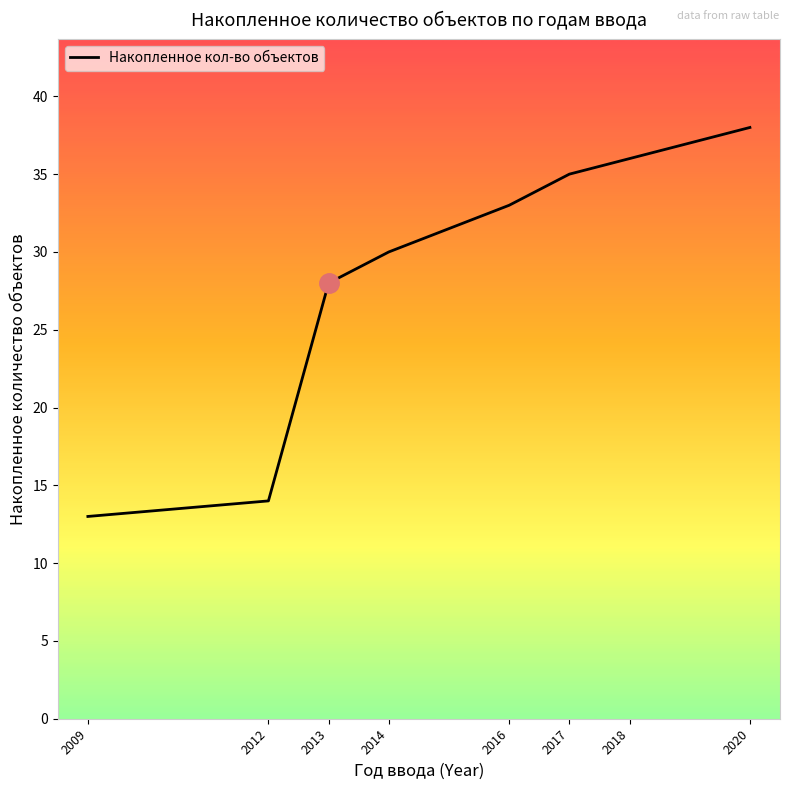

What is the smallest value displayed?

13